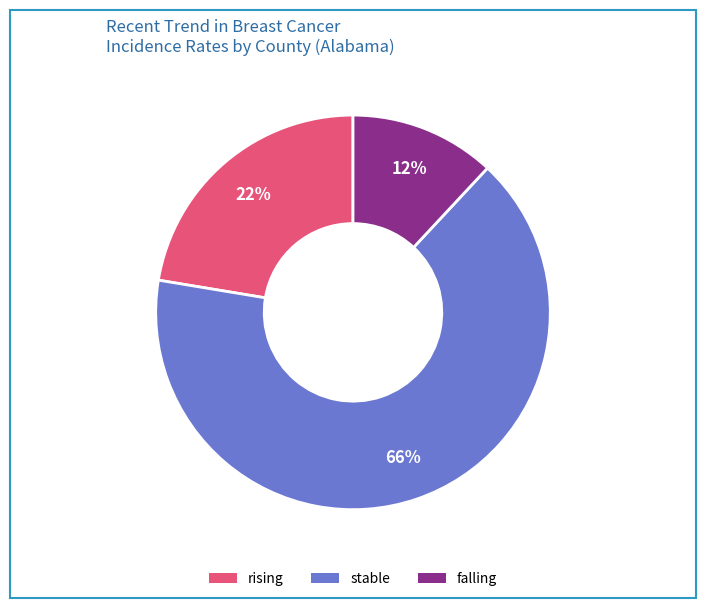

How many slices are in this pie chart?

3